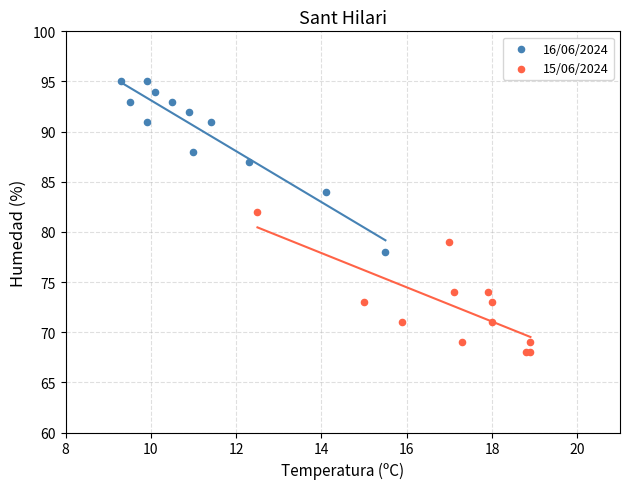

Which series reaches the maximum Y coordinate?

16/06/2024